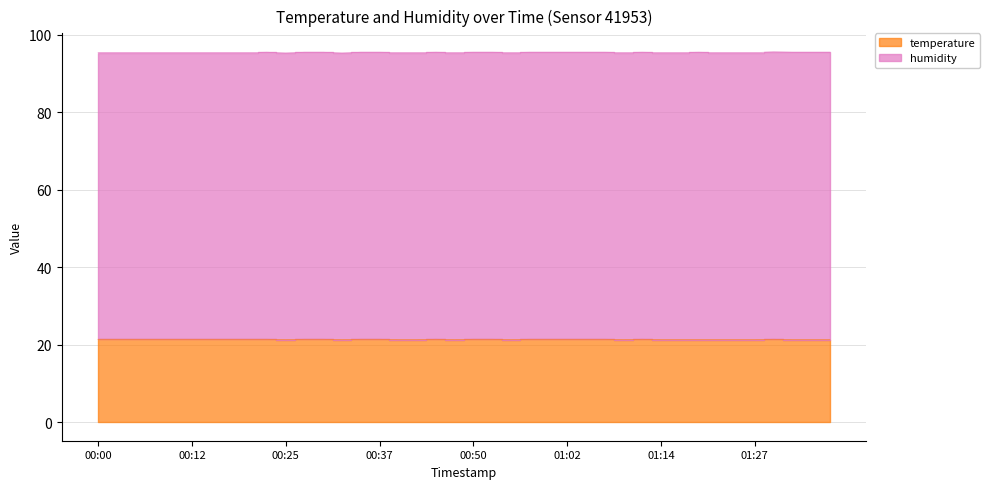

What is the sum of all values?

854.4